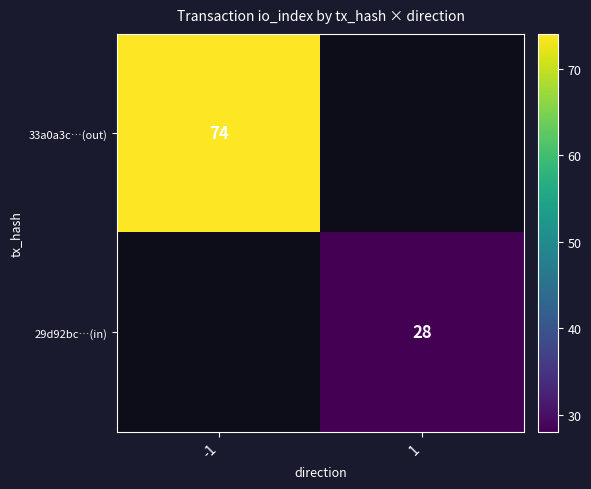

The value of 29d92bc…(in) at 1 is 42.7. True or false?

False